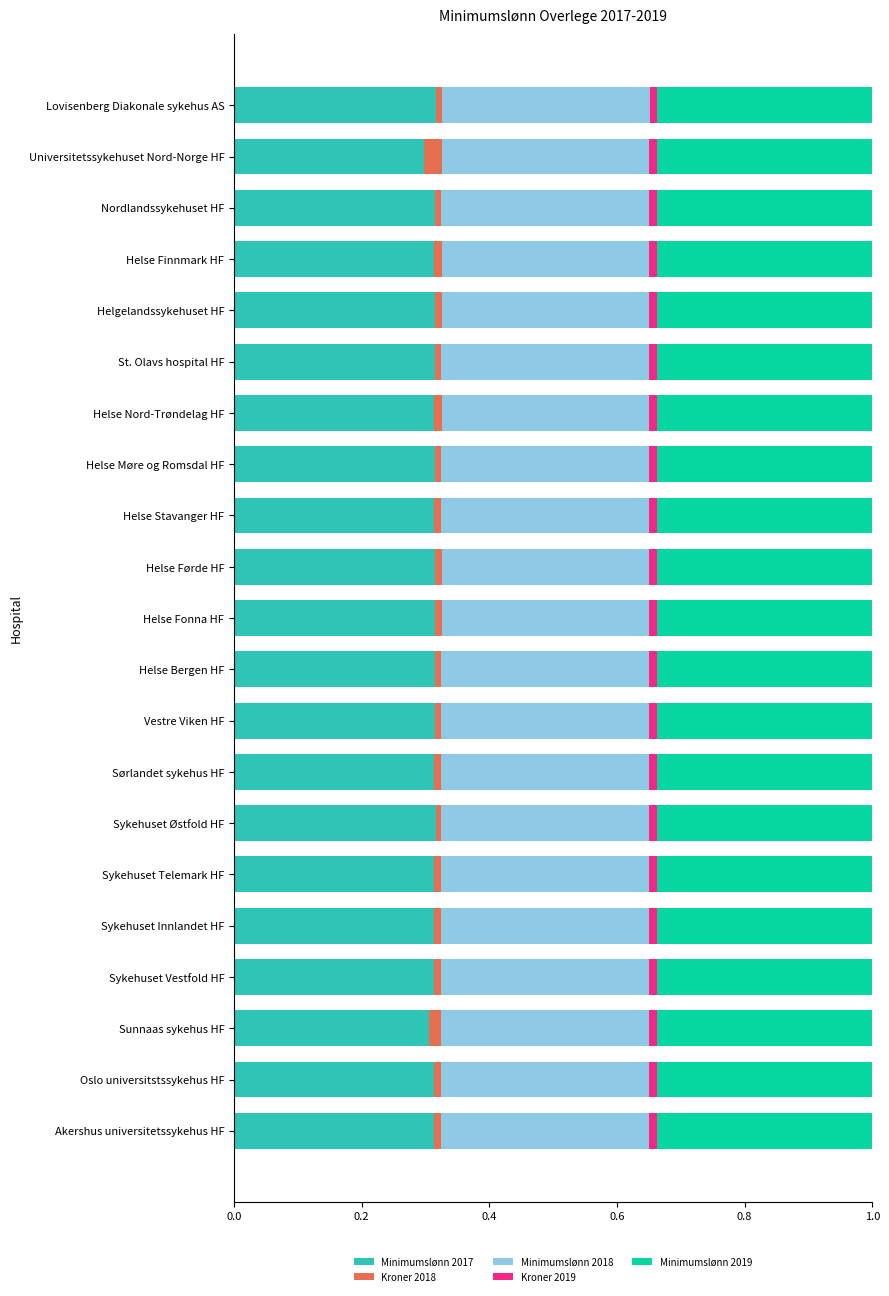

What is the sum of all Minimumslønn 2017 values?

6.6